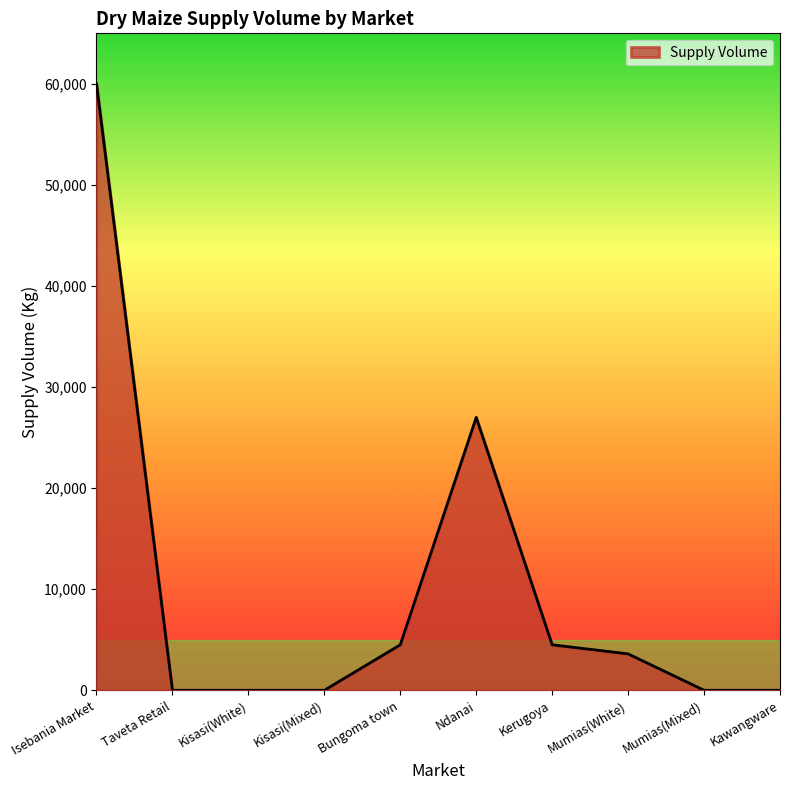

Which has a higher value, Isebania Market or Kisasi(White)?

Isebania Market